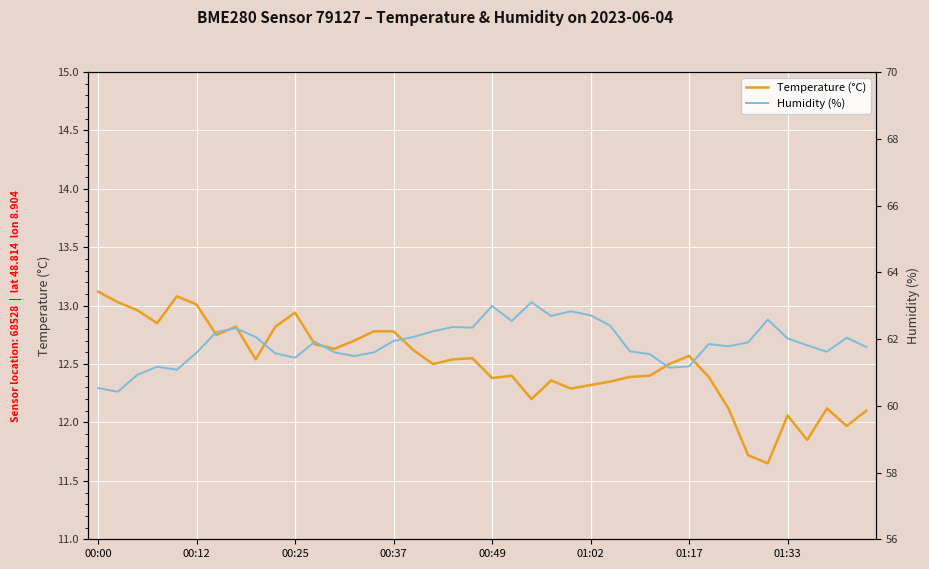

What is the maximum value shown in the chart?

63.1